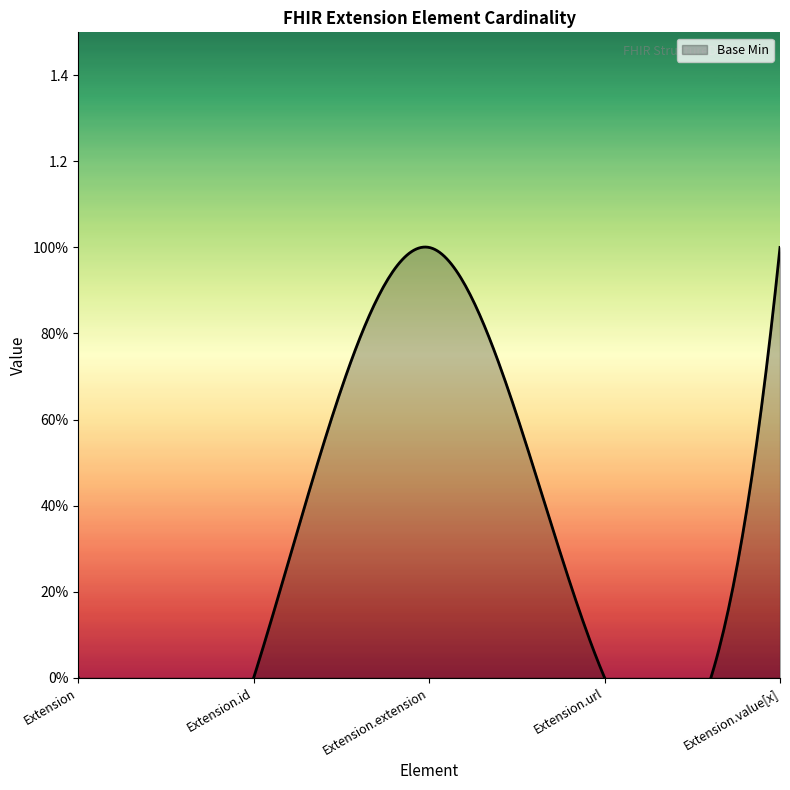

How many values are between 0 and 1?

5